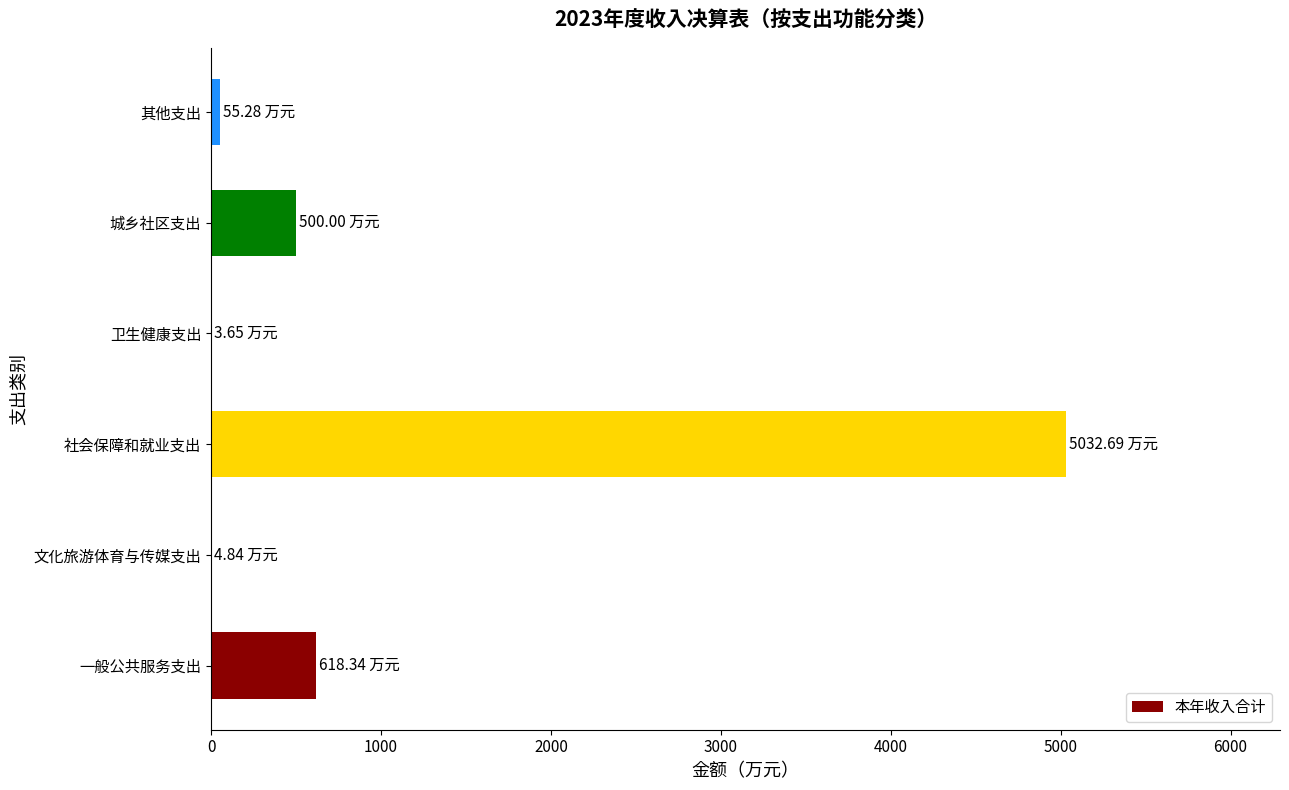

At which label is the value closest to 2518?

一般公共服务支出